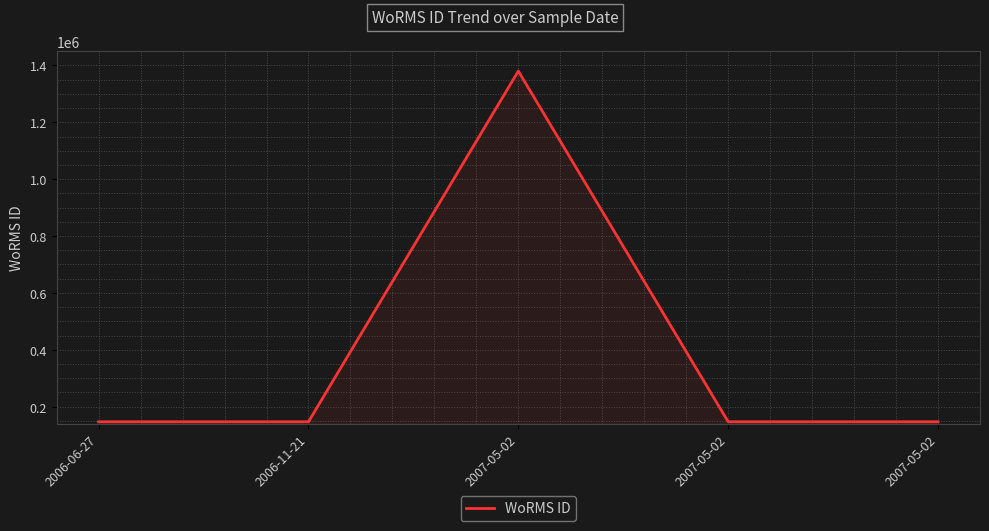

How many lines are shown in the chart?

1